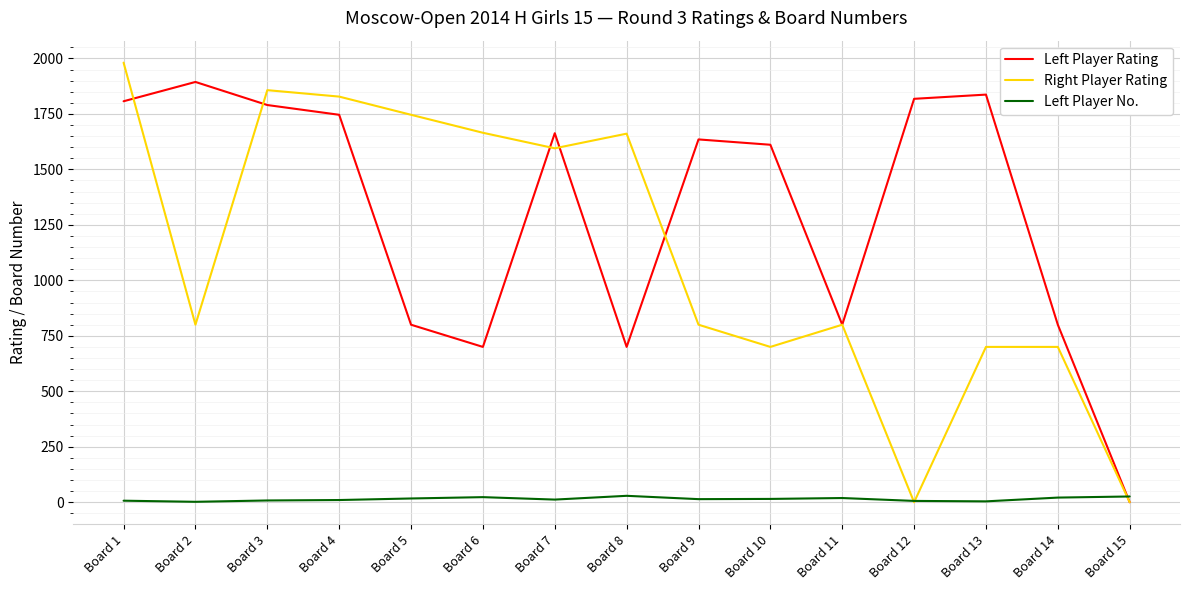

Rank the series by their maximum value, from lowest to highest.

Left Player No., Left Player Rating, Right Player Rating